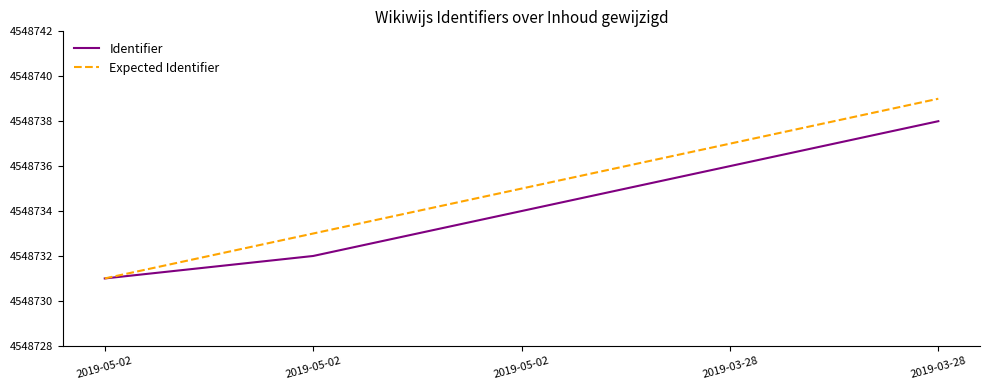

What are all the series names shown in the legend?

Identifier, Expected Identifier